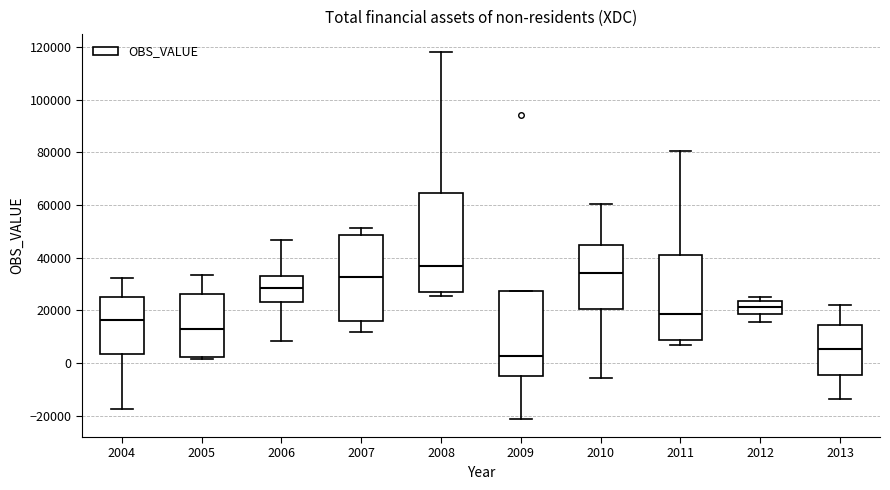

Comparing the boxes themselves (not the whiskers), which one is the tallest?

2008